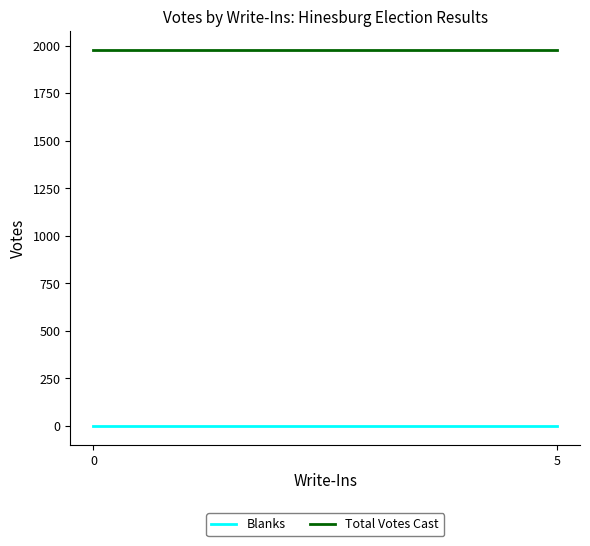

What is the lowest value of the Total Votes Cast series?

1978